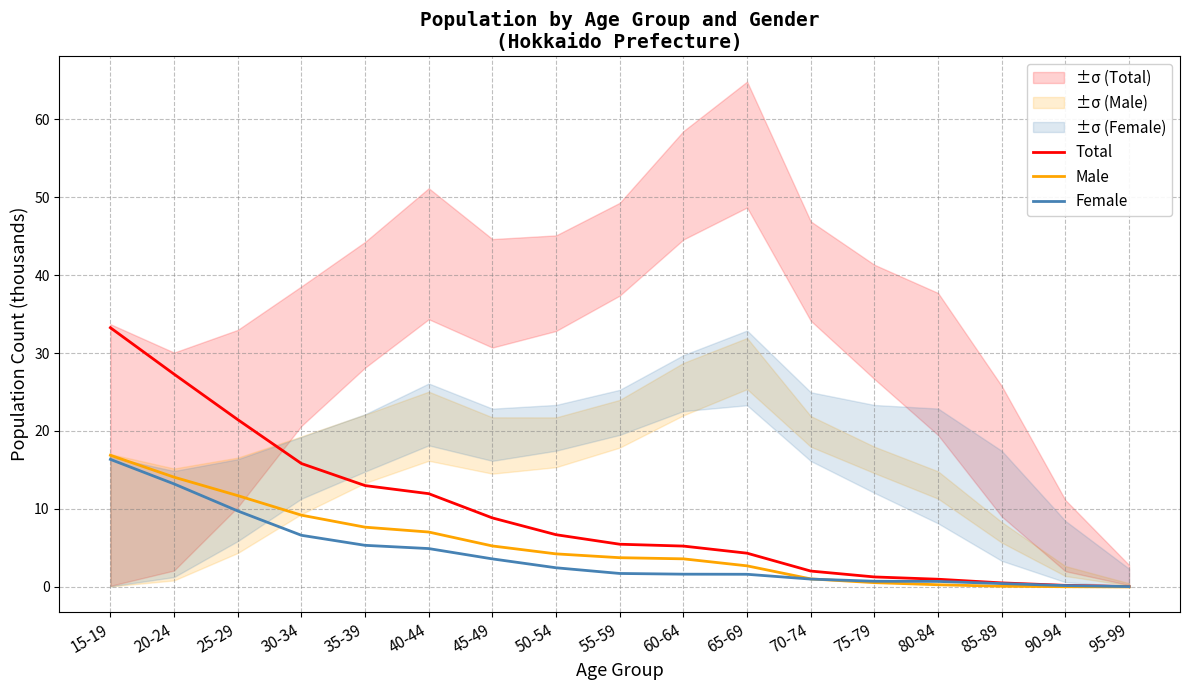

Rank the categories by Female value from lowest to highest.

95-99, 90-94, 85-89, 80-84, 75-79, 70-74, 65-69, 60-64, 55-59, 50-54, 45-49, 40-44, 35-39, 30-34, 25-29, 20-24, 15-19